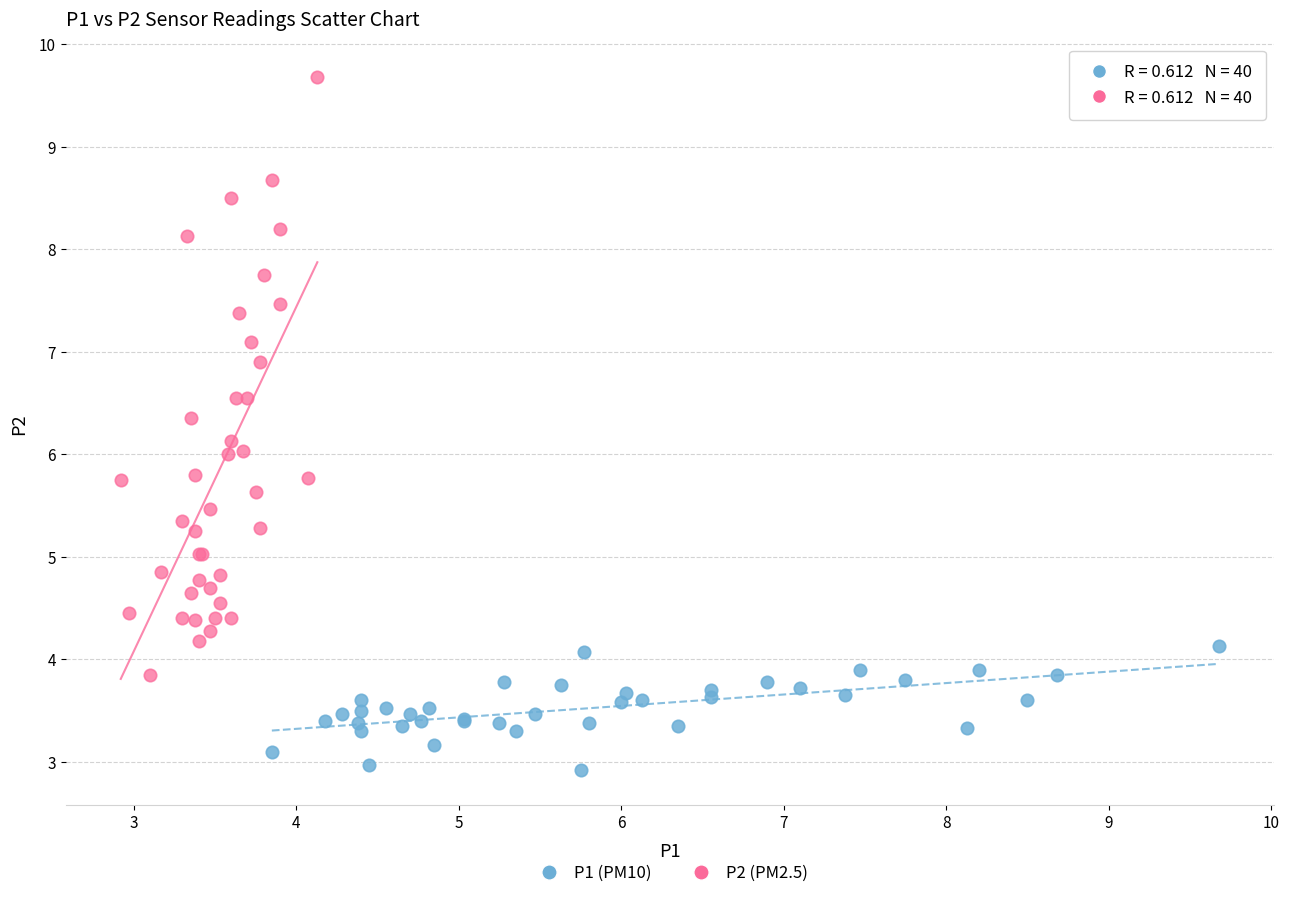

Which series contains the lowest Y value?

P1 (PM10)